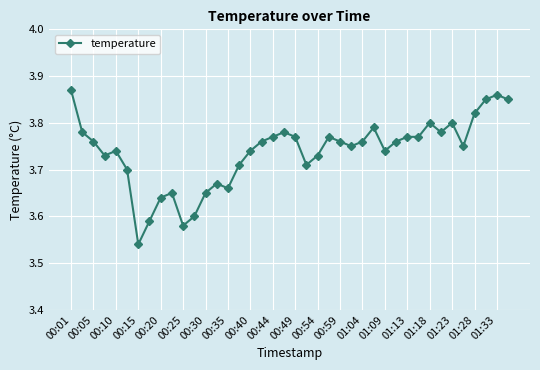

What is the difference between the maximum and minimum values?

0.3